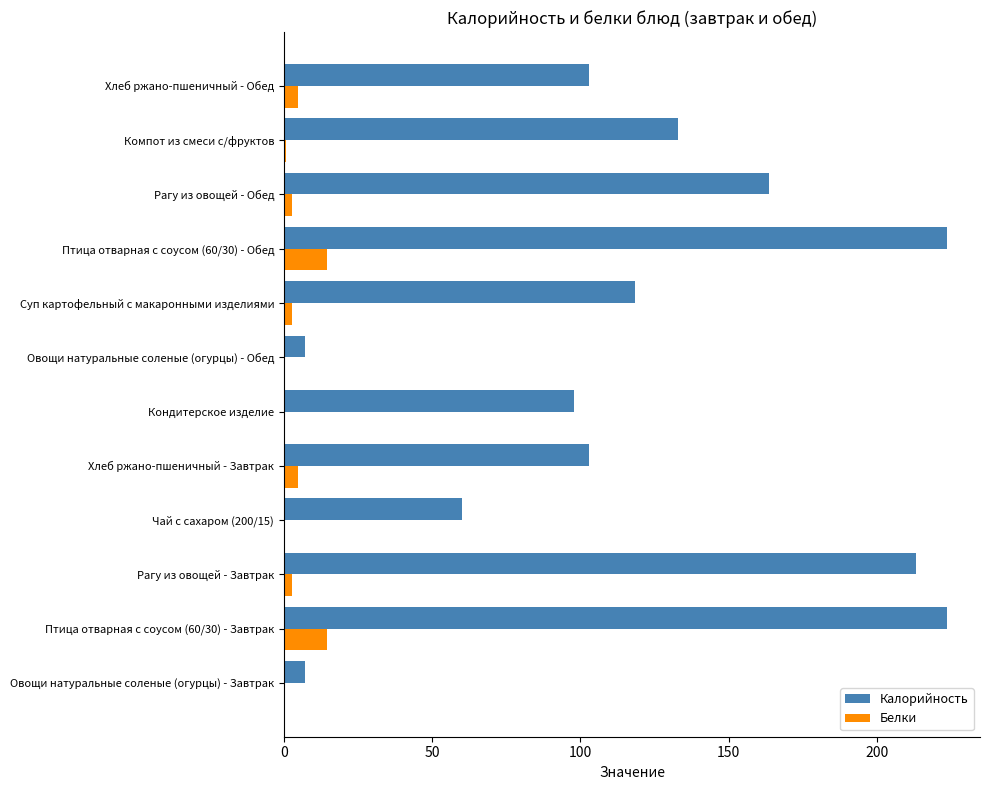

True or false: Калорийность has a value of 132.8 at Компот из смеси с/фруктов.

True